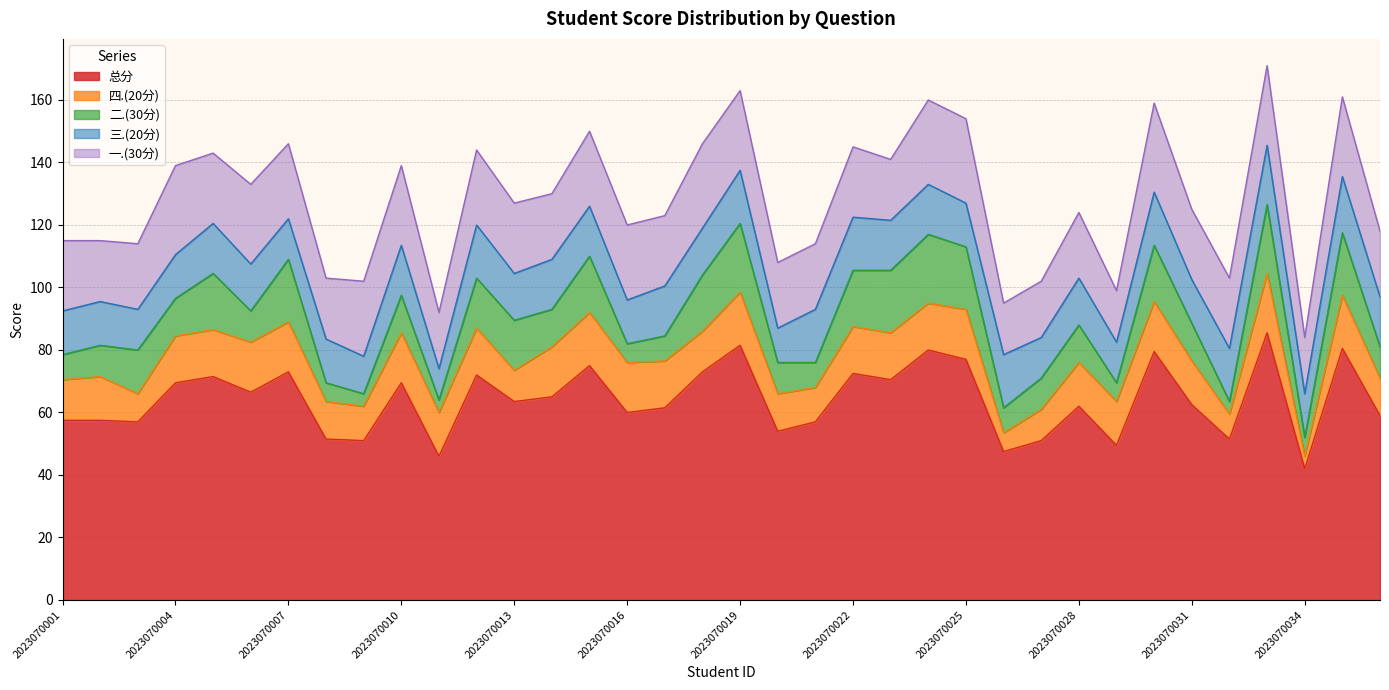

True or false: 一.(30分) has more than 0 interior local peaks.

True